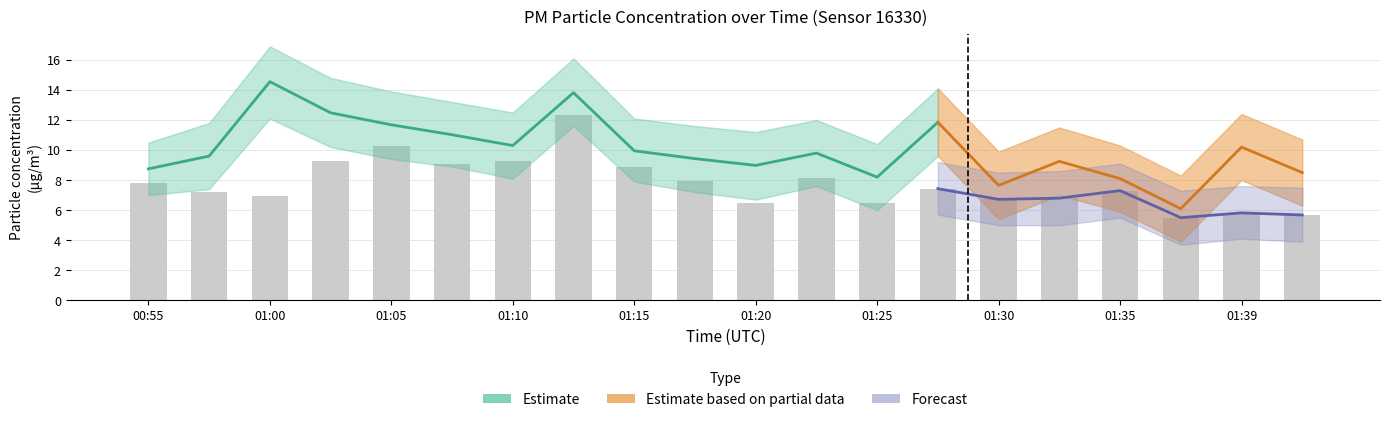

The P1 series shows 3.5 at 01:30. True or false?

False